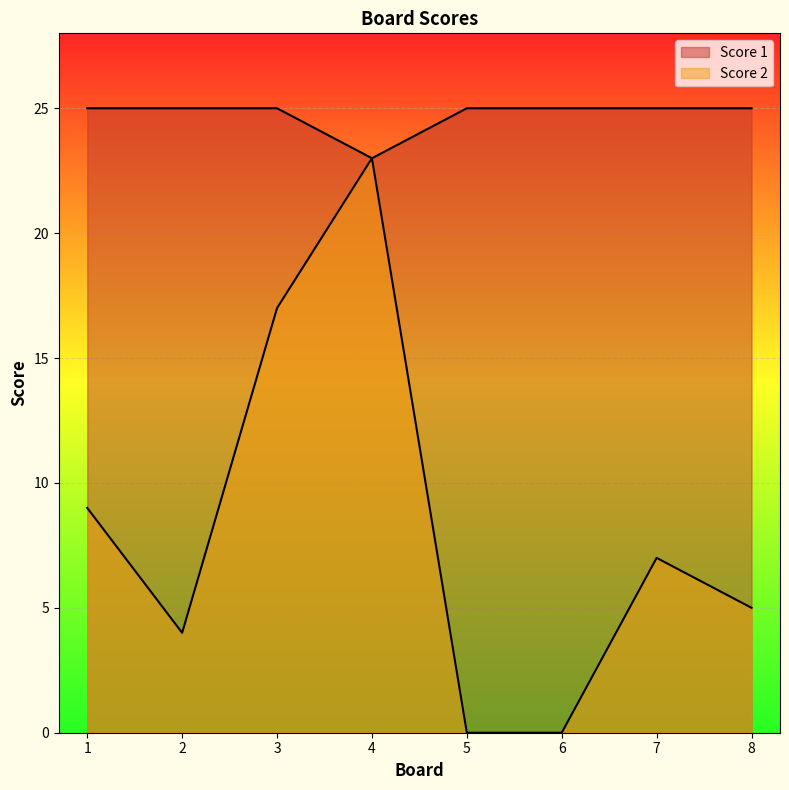

At which category is the sum across all series the highest?

4